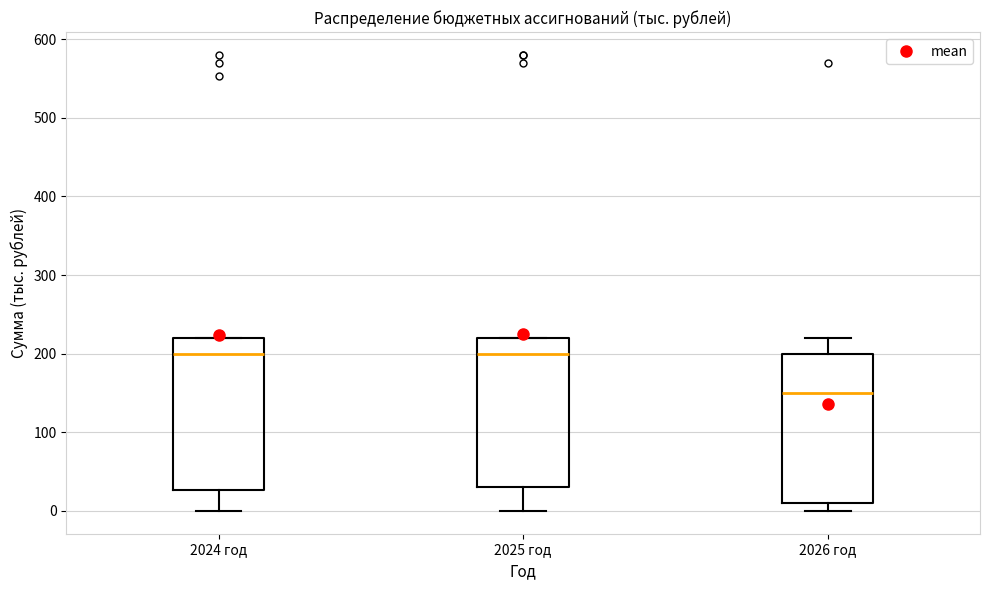

Reading left to right, read every box against the y-axis: the position of its median line, the range the box covers, and the ends of its whiskers. The values are not printed on the chart, so give them approximately, as read against the axis.

2024 год: median 200, box 30 to 220, whiskers 0 to 220
2025 год: median 200, box 30 to 220, whiskers 0 to 220
2026 год: median 150, box 10 to 200, whiskers 0 to 220